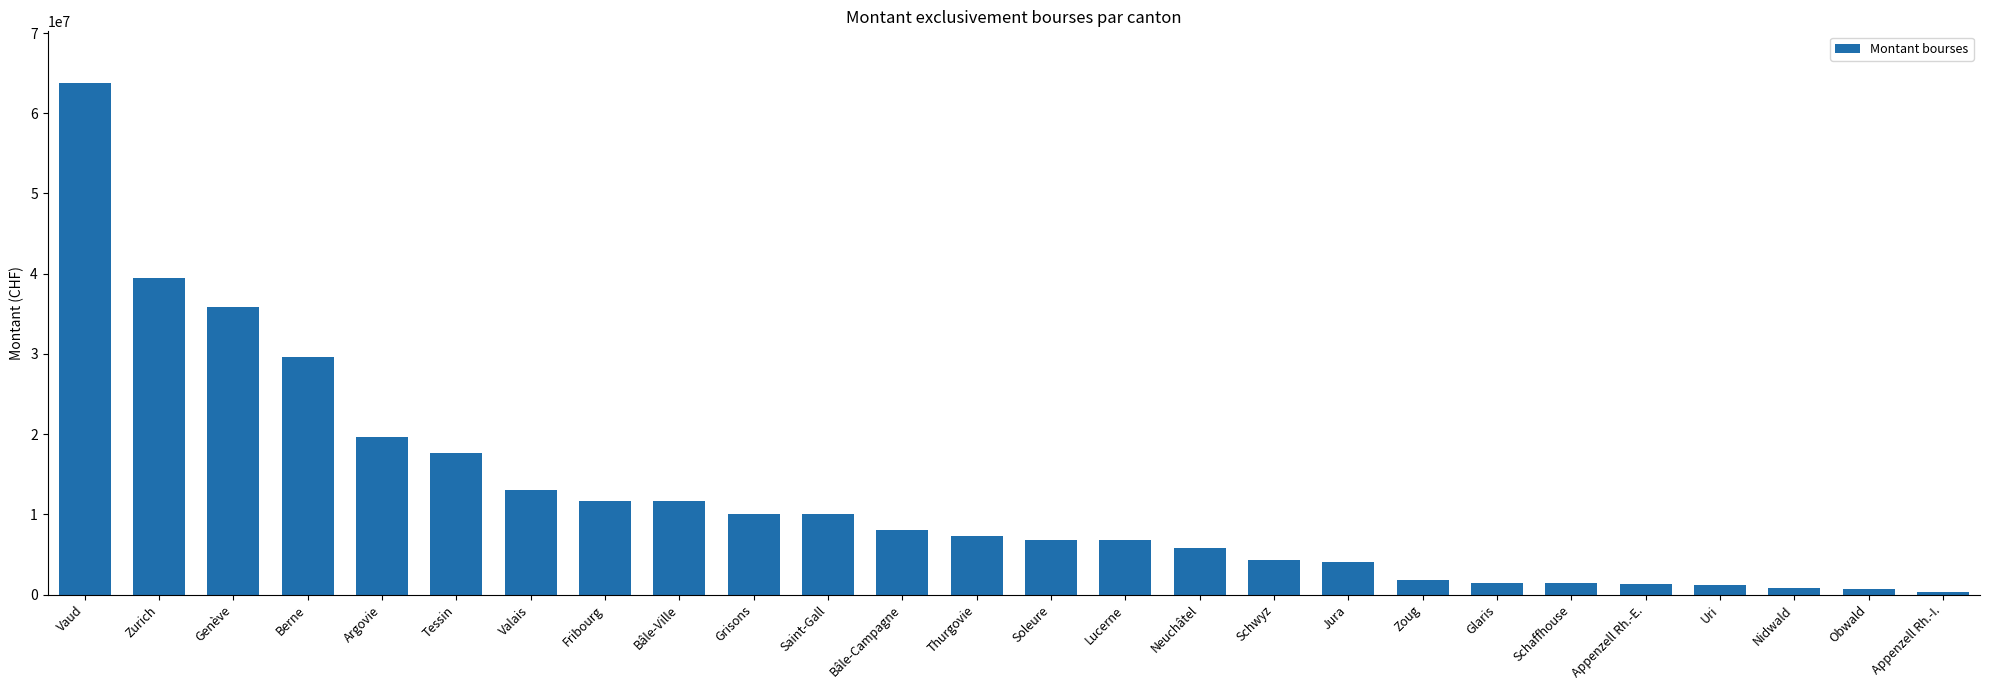

At which category does the chart reach its peak across all series?

Vaud